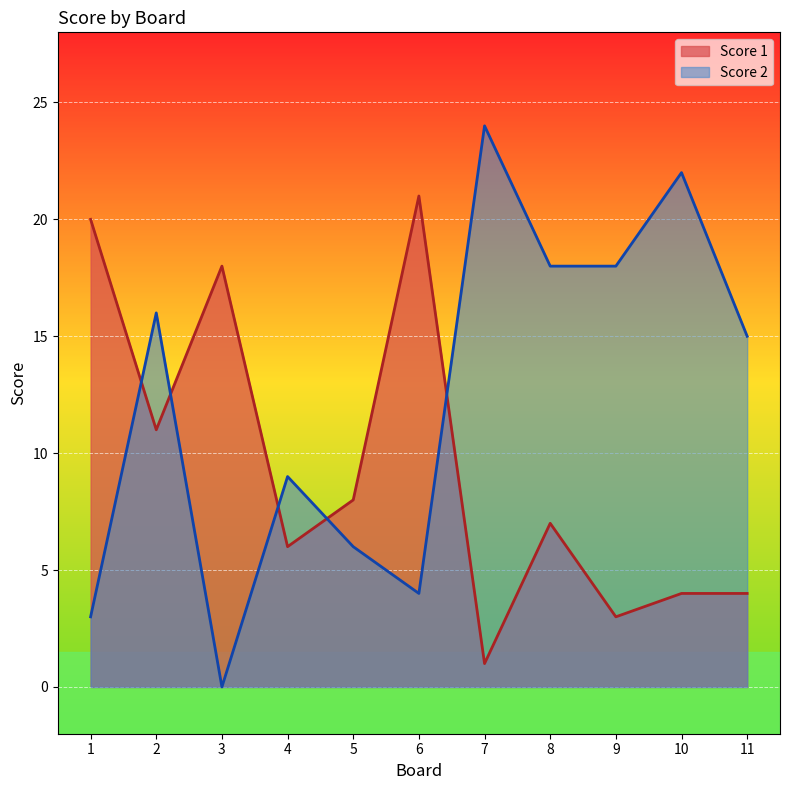

How many values in the Score 2 series exceed 15?

5